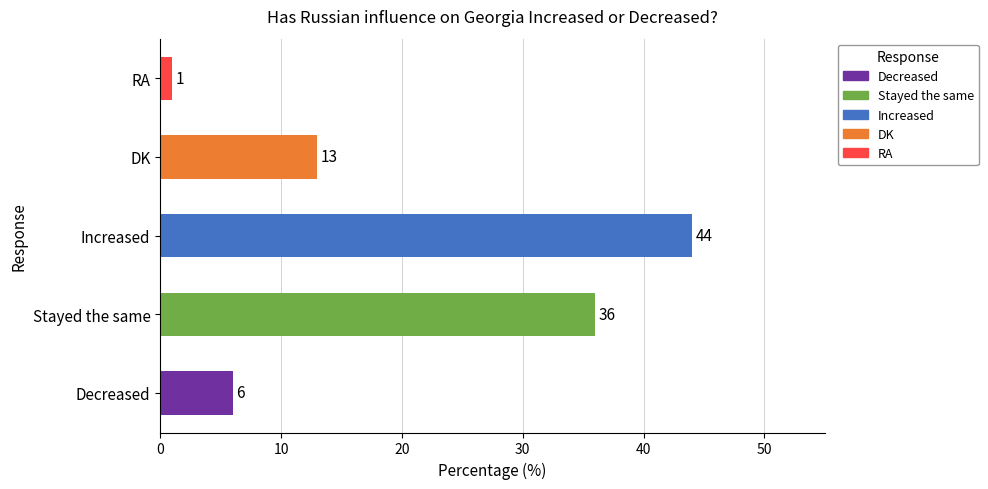

What is the ratio of the value at Increased to the value at RA?

44.0